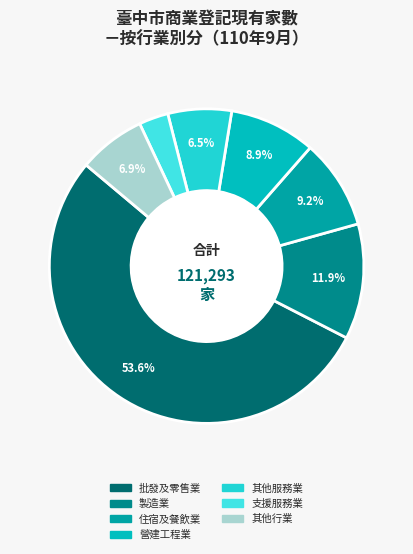

How many slices are in this pie chart?

7